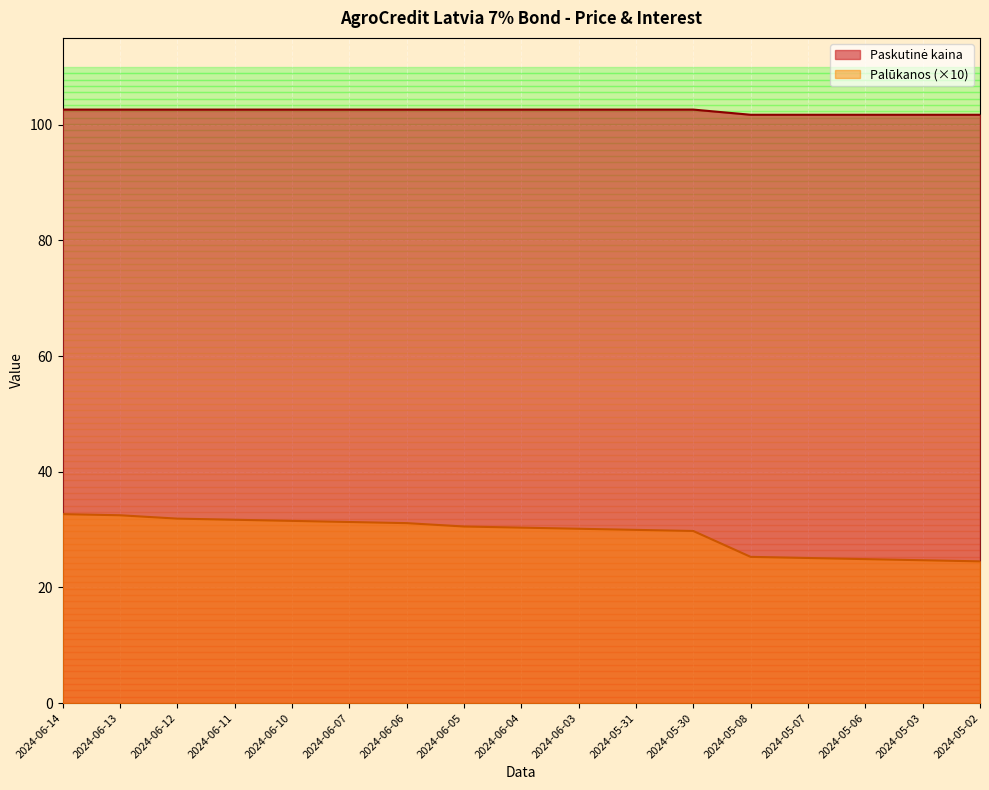

At which category does the chart reach its peak across all series?

2024-06-14